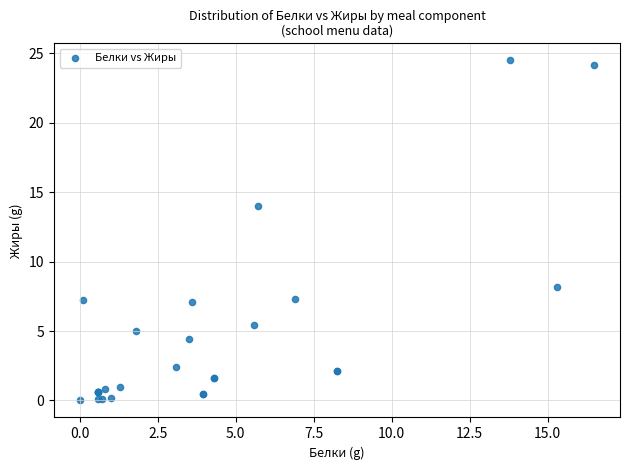

What Y value in the scatter plot is closest to 12?

14.0